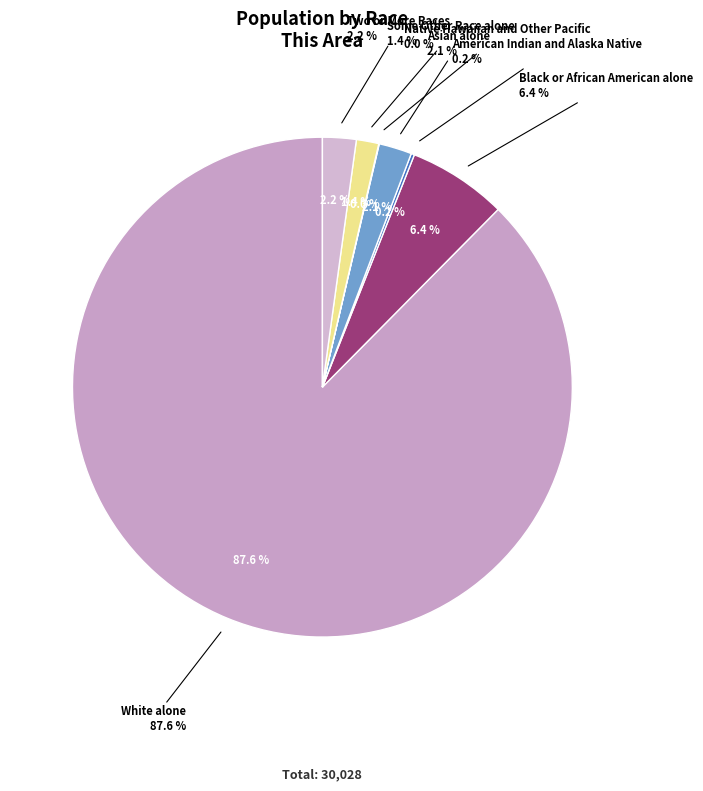

Is it true that Asian alone is 9% of the pie?

False